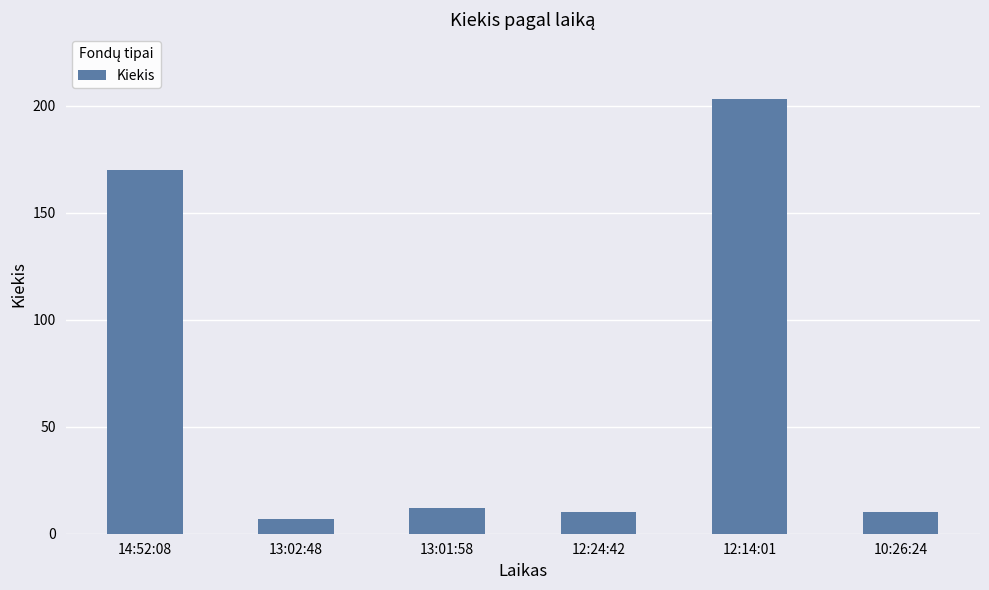

What is the greatest value displayed?

203